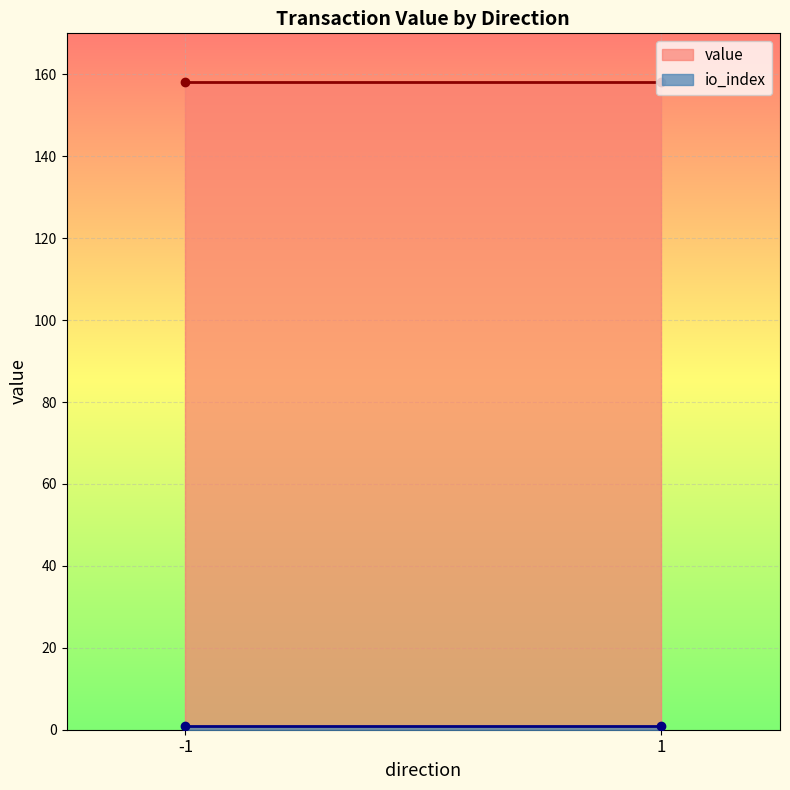

Which series has the widest spread of values?

value